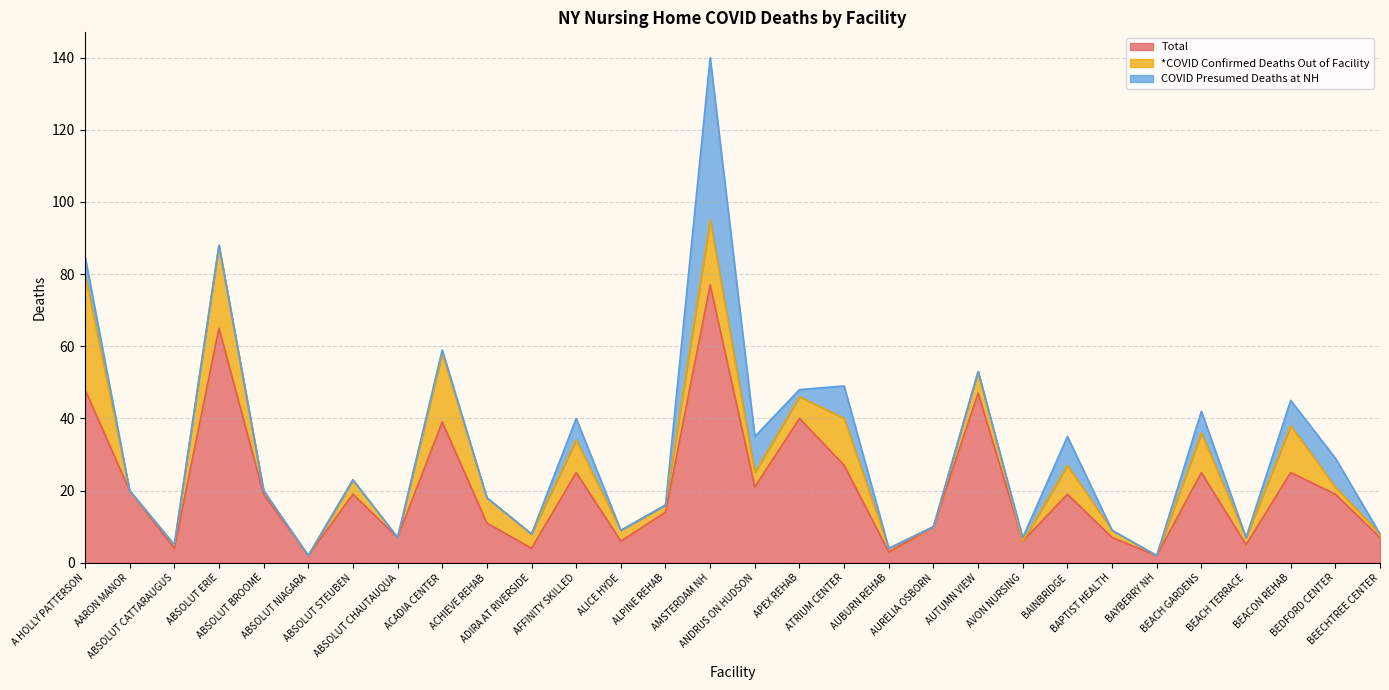

What is the difference between the highest and lowest values at AFFINITY SKILLED?

19